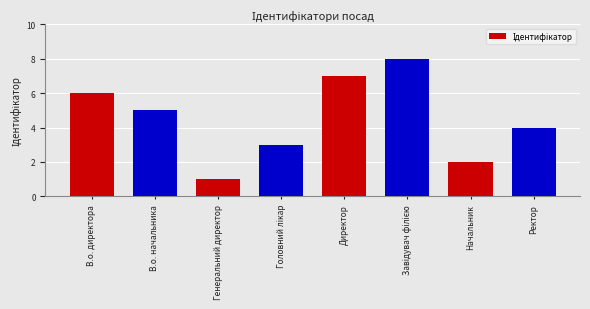

Between Директор and Генеральний директор, which is larger?

Директор